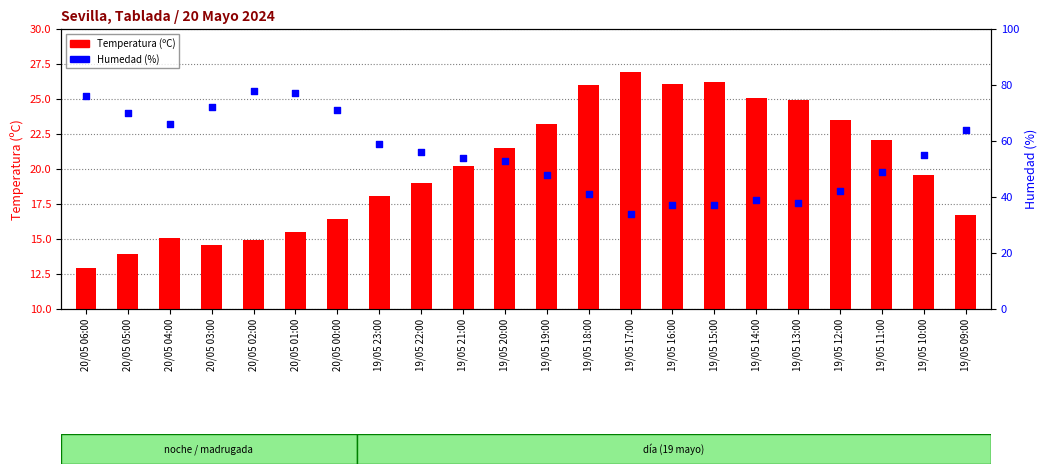

Which series reaches the minimum Y coordinate?

Temperatura (ºC)